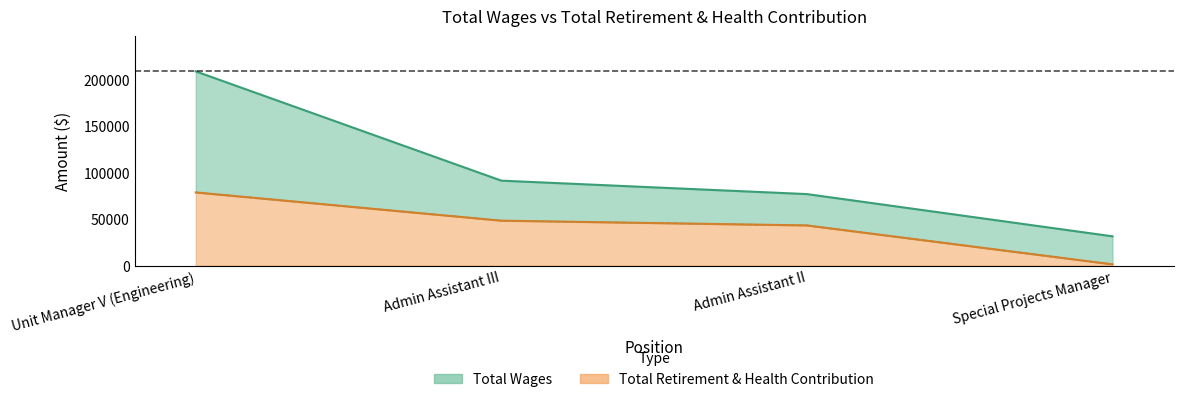

Is the value of Total Wages at Admin Assistant II greater than the value of Total Retirement & Health Contribution at Special Projects Manager?

Yes